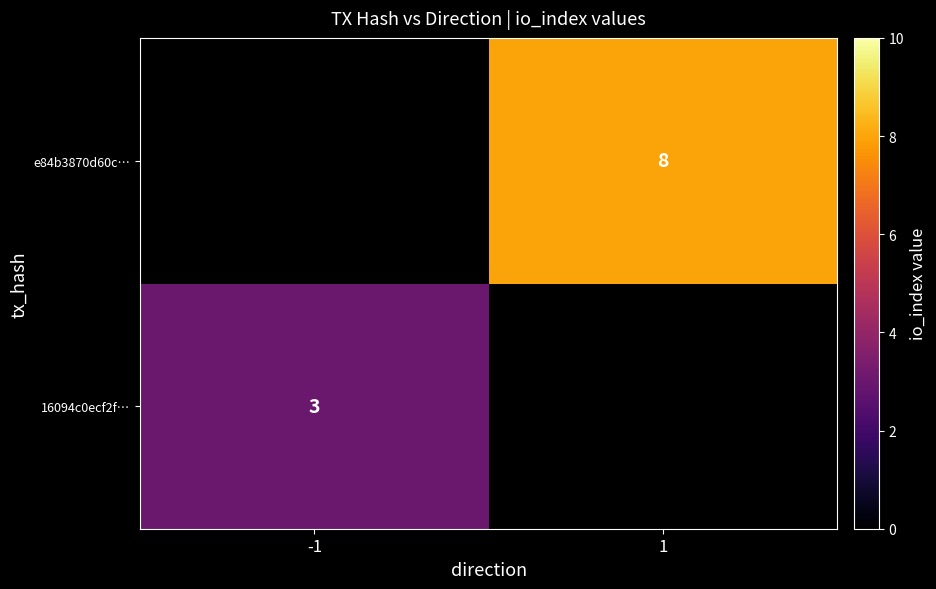

True or false: 16094c0ecf2f… has a value of 3 at -1.

True